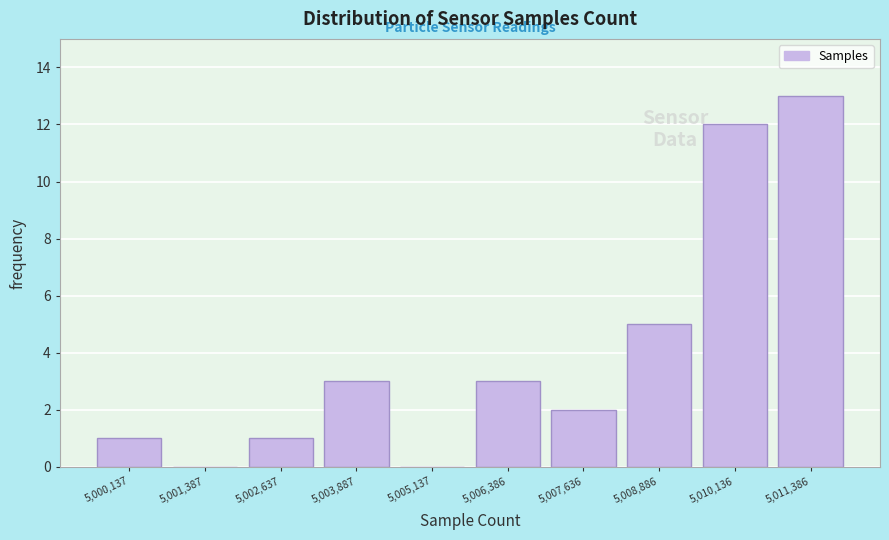

Over which range of the x-axis is the bar tallest?

5010800 to 5012000